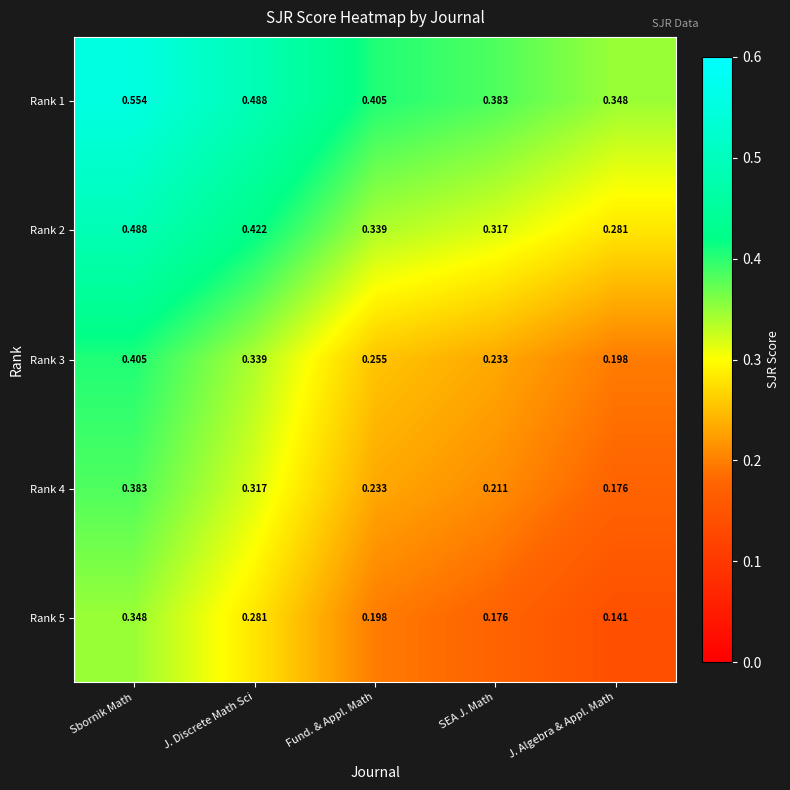

Rank the series at Fund. & Appl. Math from lowest to highest value.

Rank 5, Rank 4, Rank 3, Rank 2, Rank 1